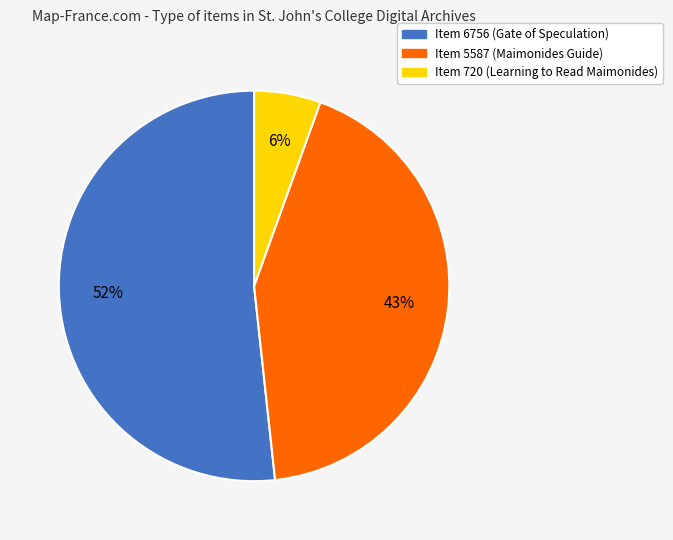

To the nearest percent, what portion does Item 720 (Learning to Read Maimonides) represent?

6%